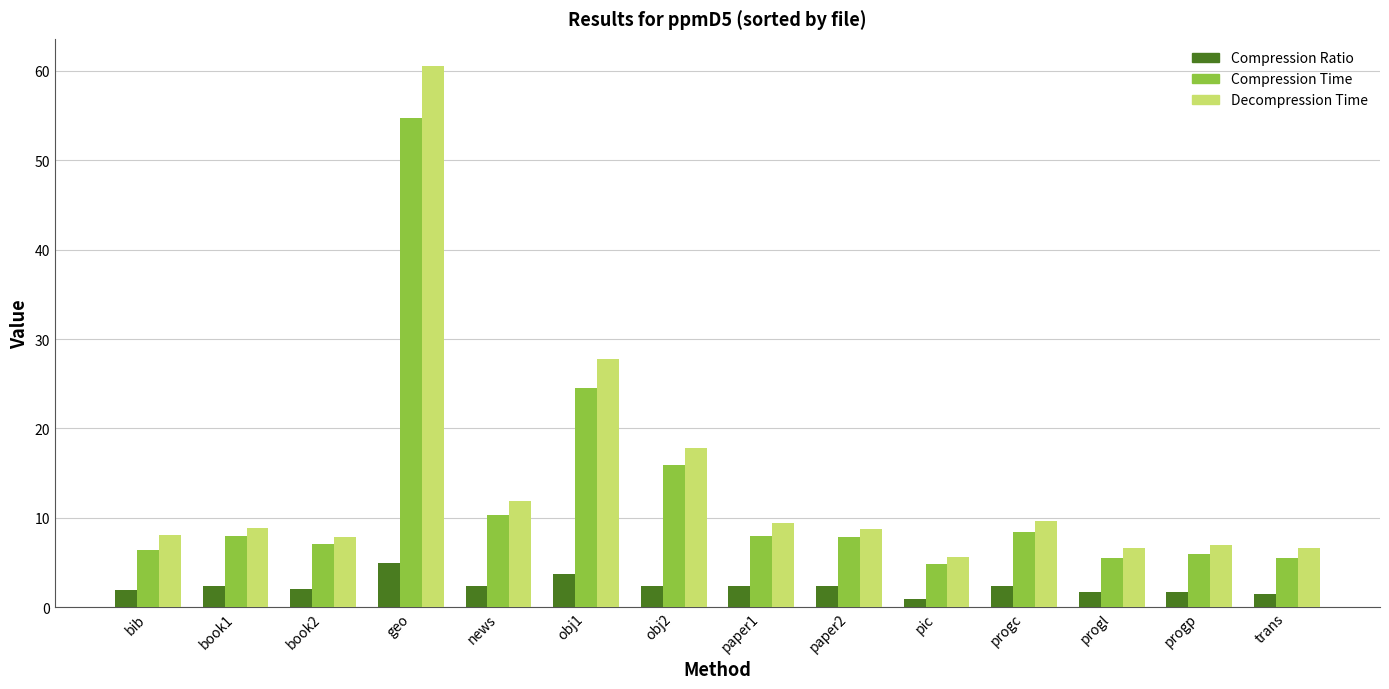

What is the value of the Compression Time bar at the 9th from the left?

7.9